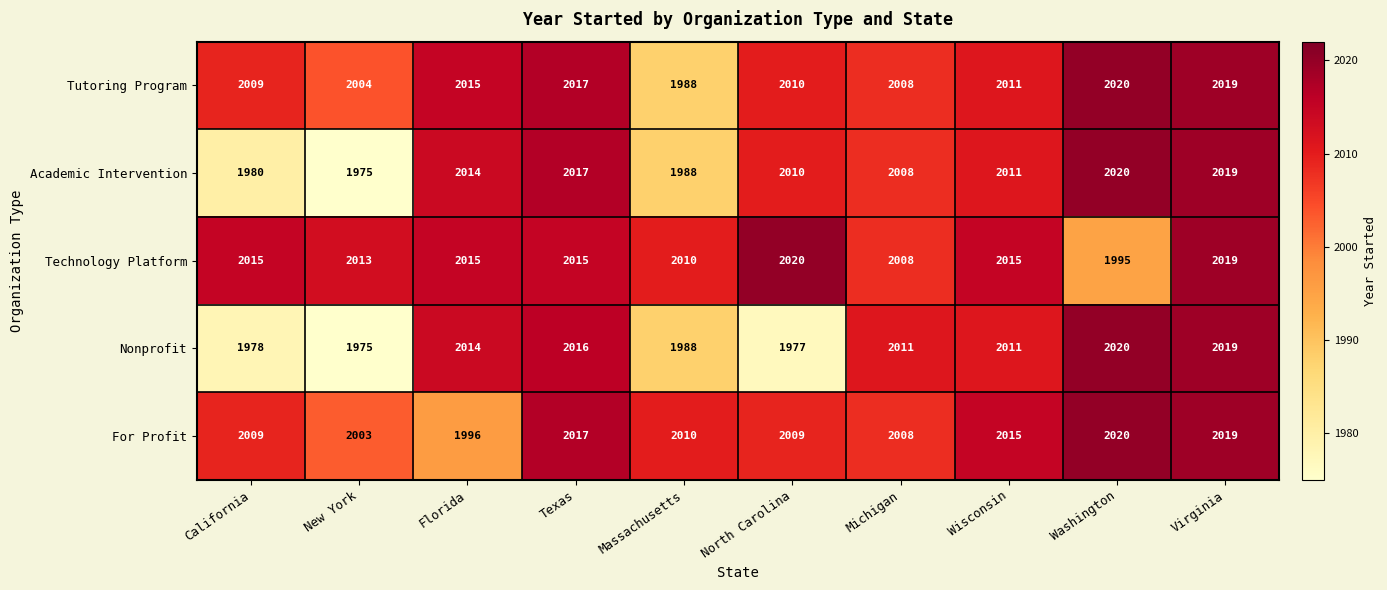

Rank the categories by Tutoring Program value from highest to lowest.

Washington, Virginia, Texas, Florida, Wisconsin, North Carolina, California, Michigan, New York, Massachusetts